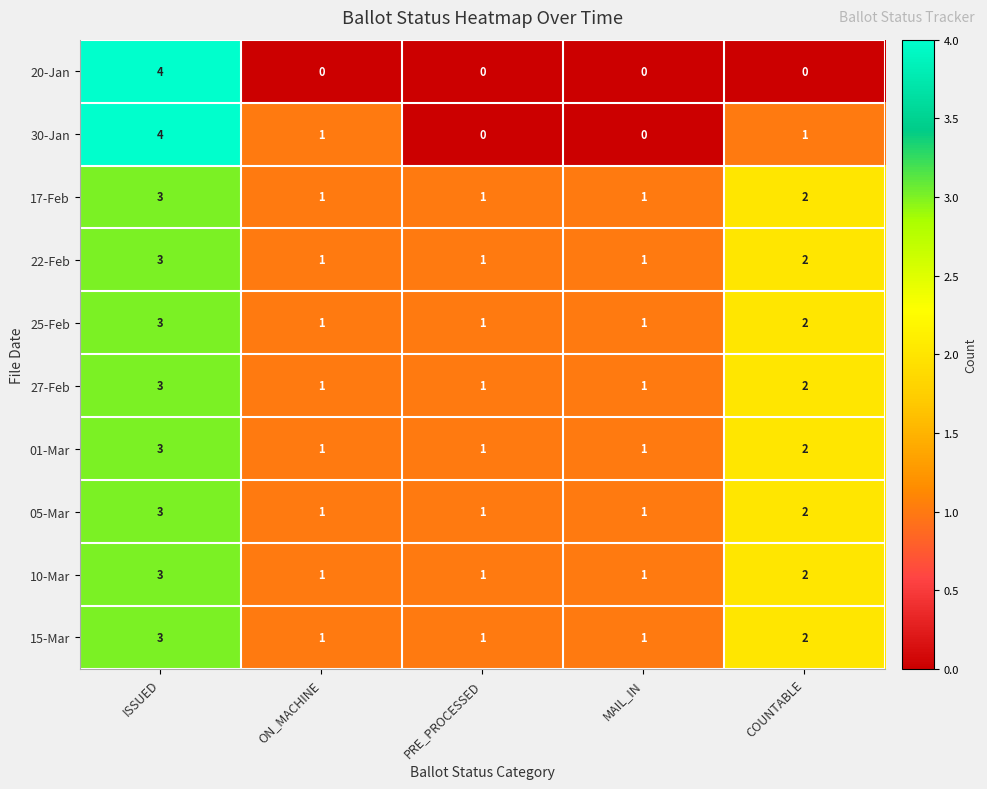

Where is 27-Feb nearest to the value 2?

COUNTABLE